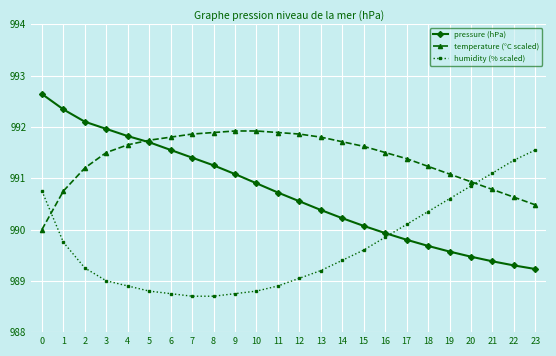

Is it true that pressure (hPa) equals 1314.7 at 13?

False